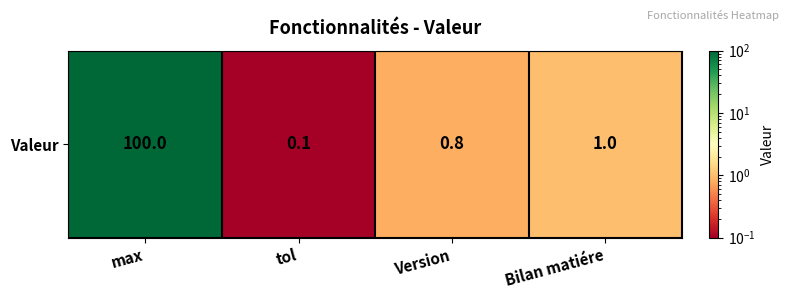

What is the sum of all values?

101.9